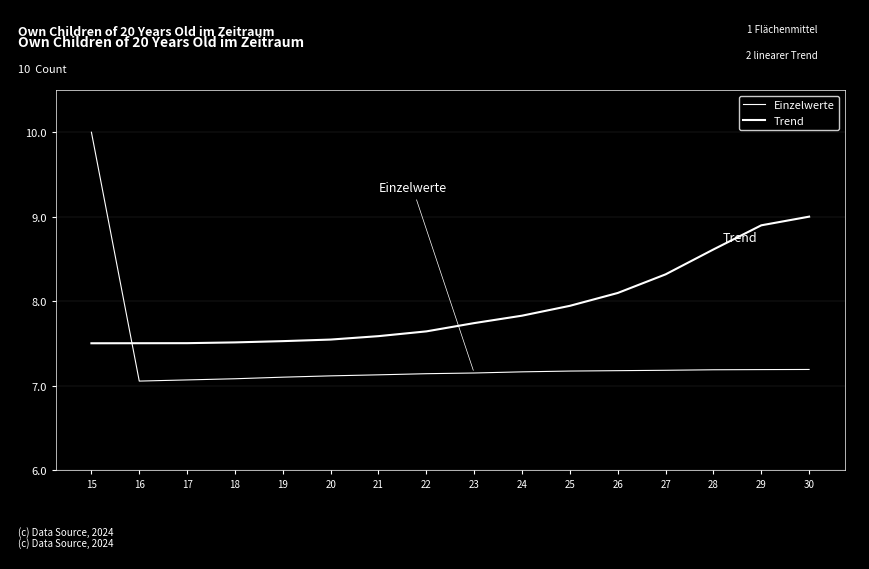

What is the difference between the Einzelwerte values at 30 and 16?

0.1